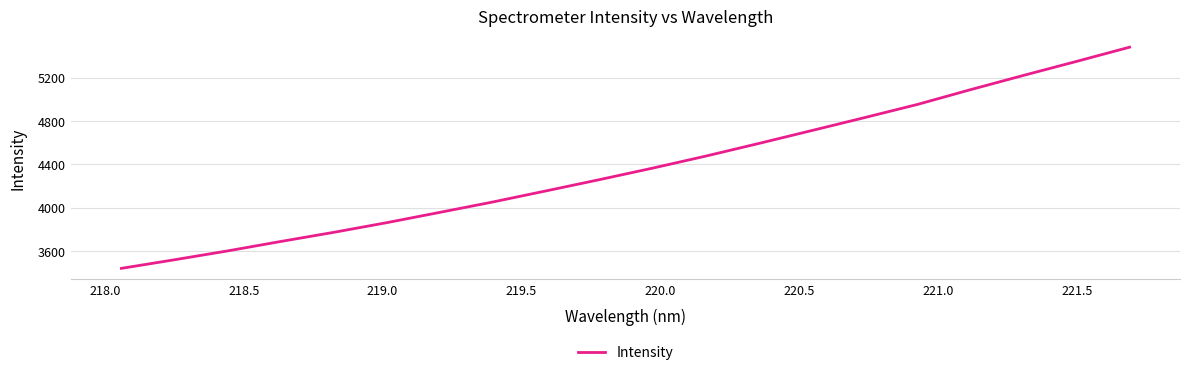

How many lines are shown in the chart?

1